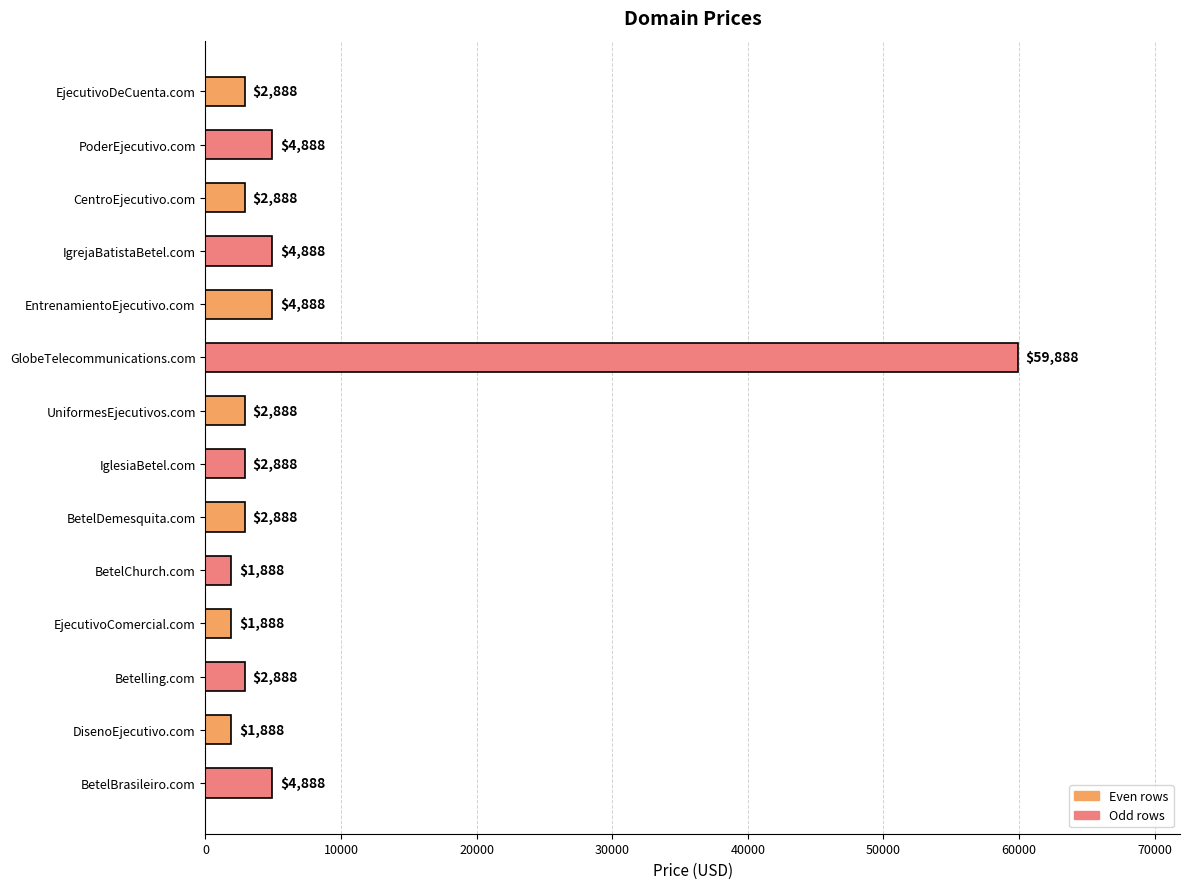

The chart shows a value of 2888 at CentroEjecutivo.com. True or false?

True